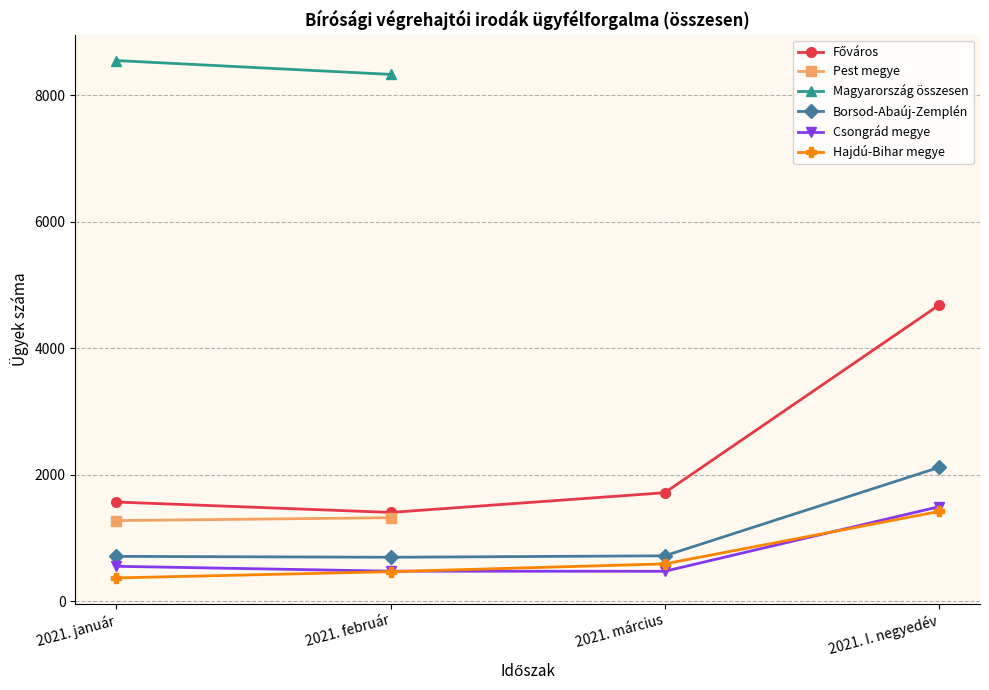

At how many categories does at least one series exceed 714?

4